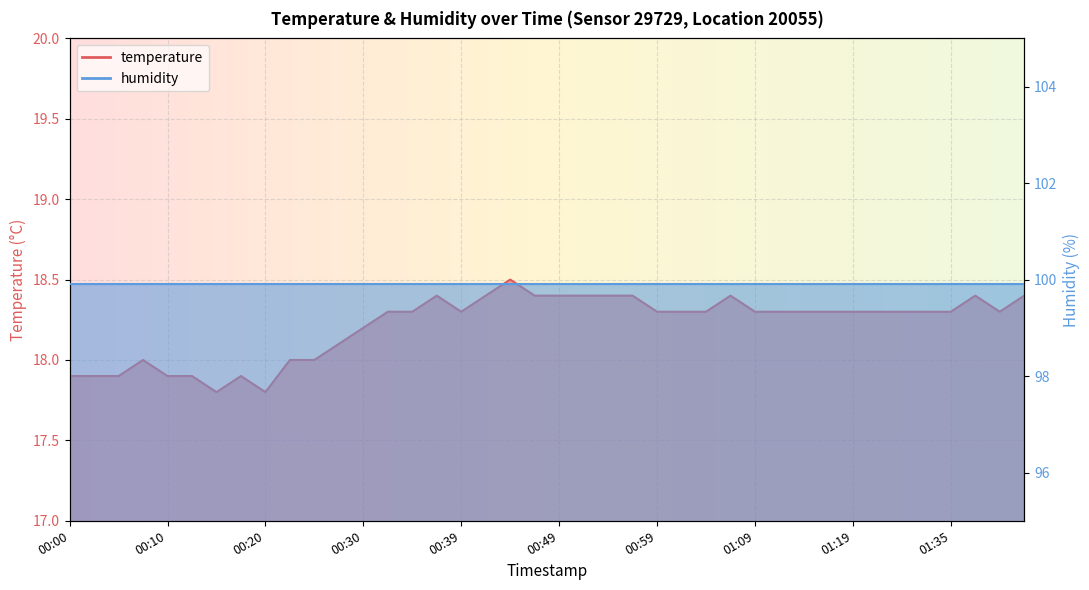

What is the value of the 20th point from the left?

18.4